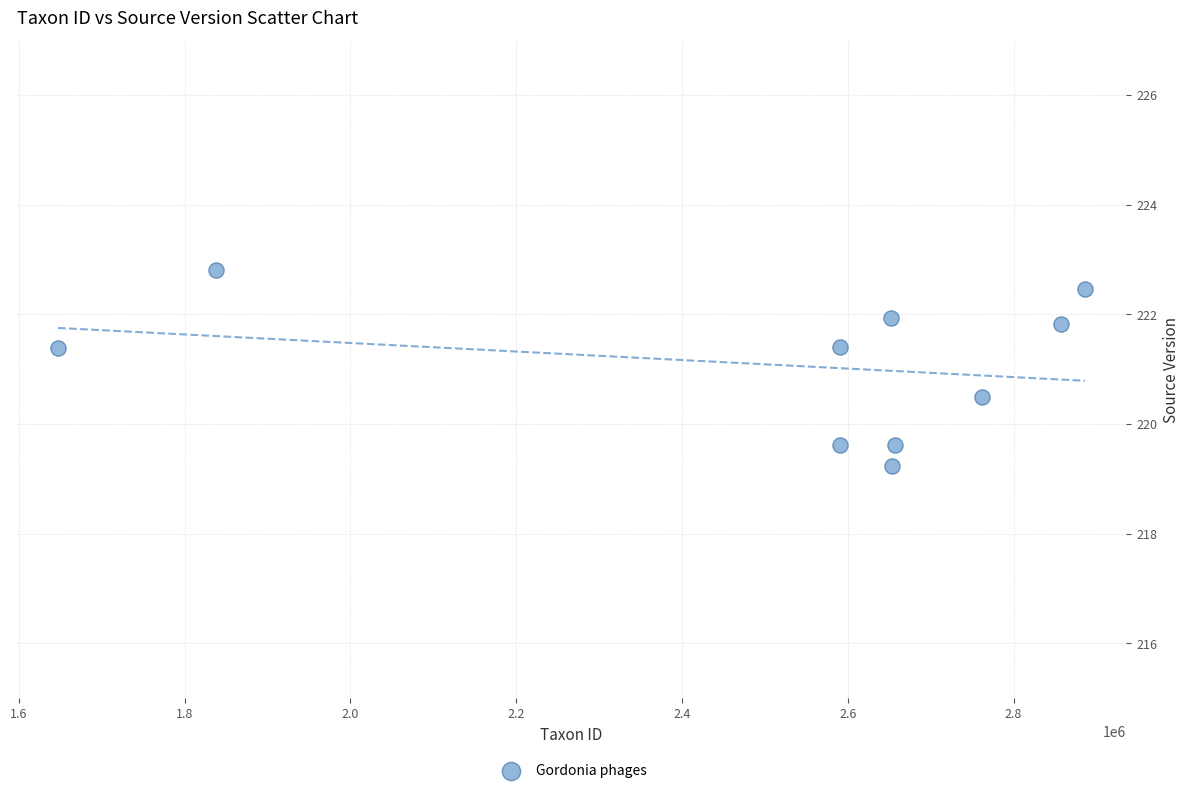

What is the average X value?

2513527.7